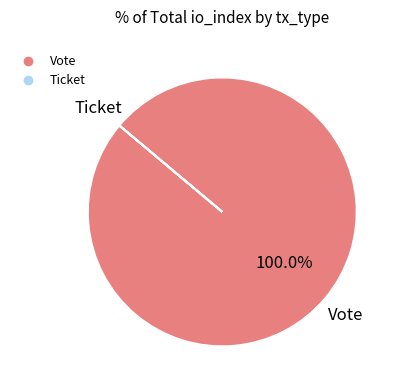

Does Vote account for over 50% of the chart?

Yes